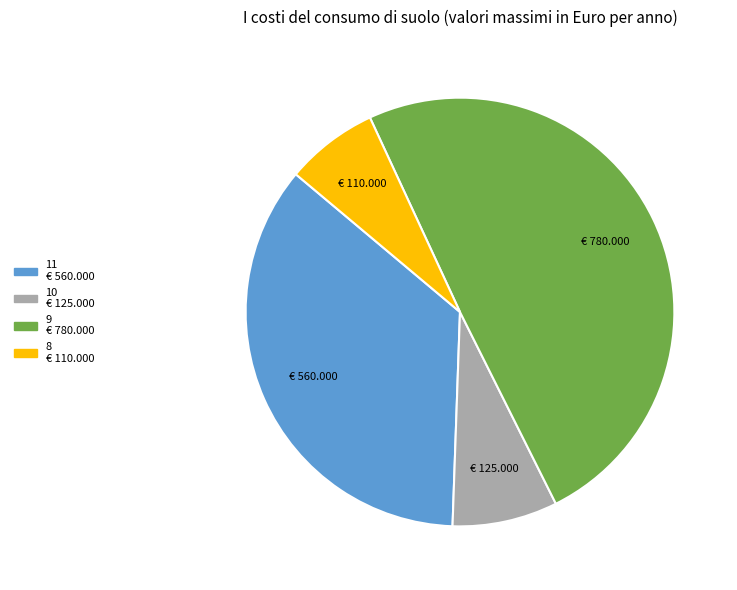

Which slice is the smallest?

8